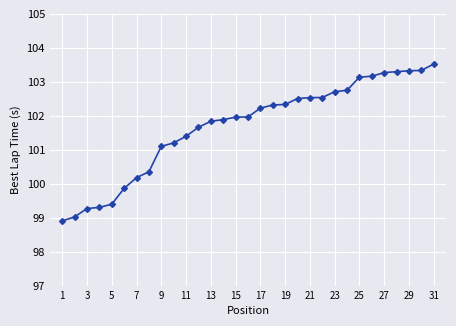

What is the difference between the maximum and second lowest values?

4.5